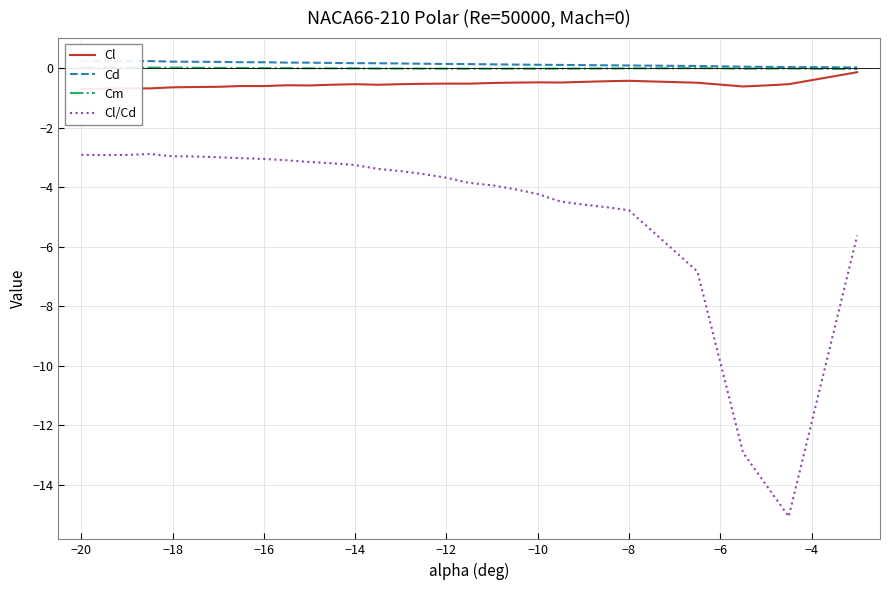

What is the lowest value of the Cl/Cd series?

-15.1